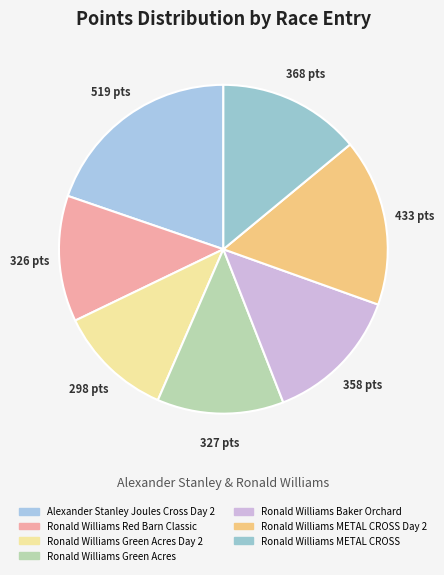

How many segments does this pie chart have?

7